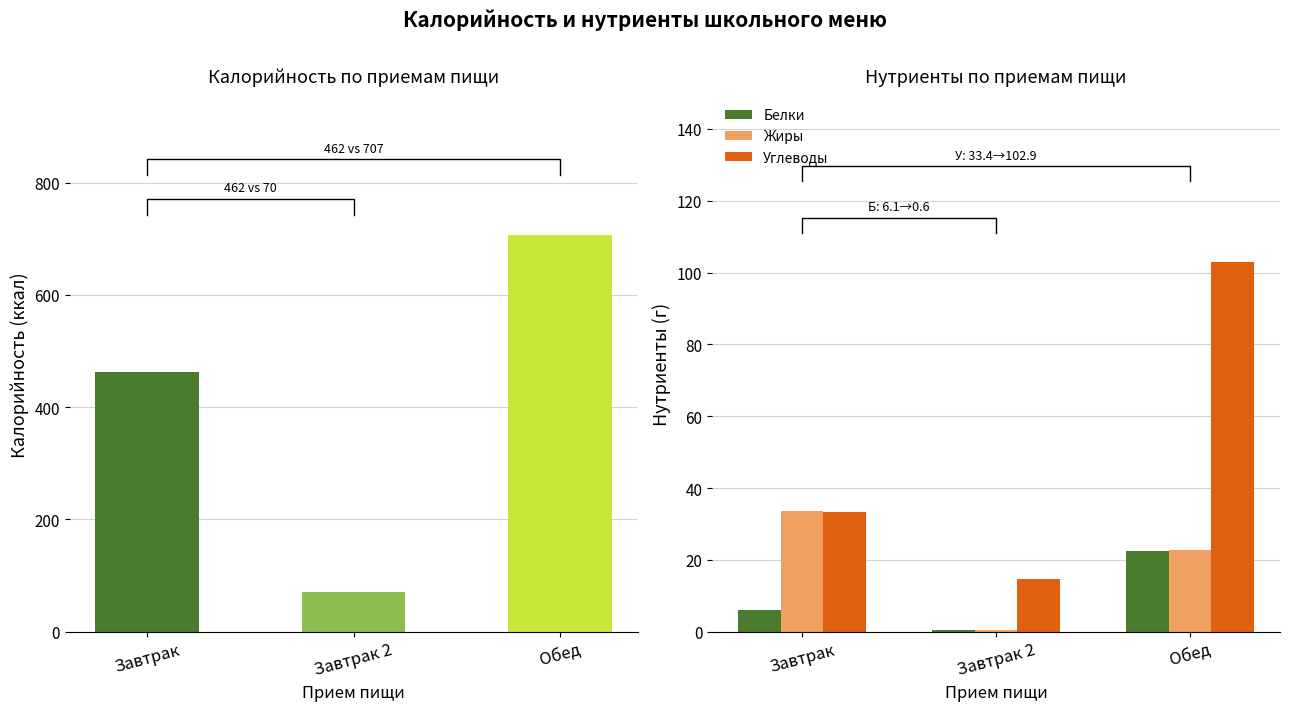

What is the greatest value displayed?

707.2